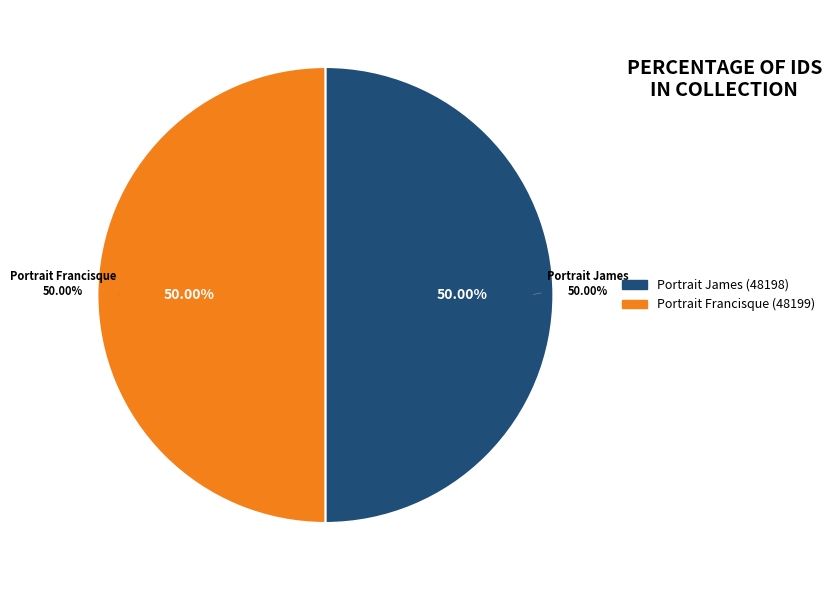

To the nearest percent, what is the combined percentage of Portrait du sculpteur et peintre James and Portrait du sculpteur Francisque-Joseph?

100%